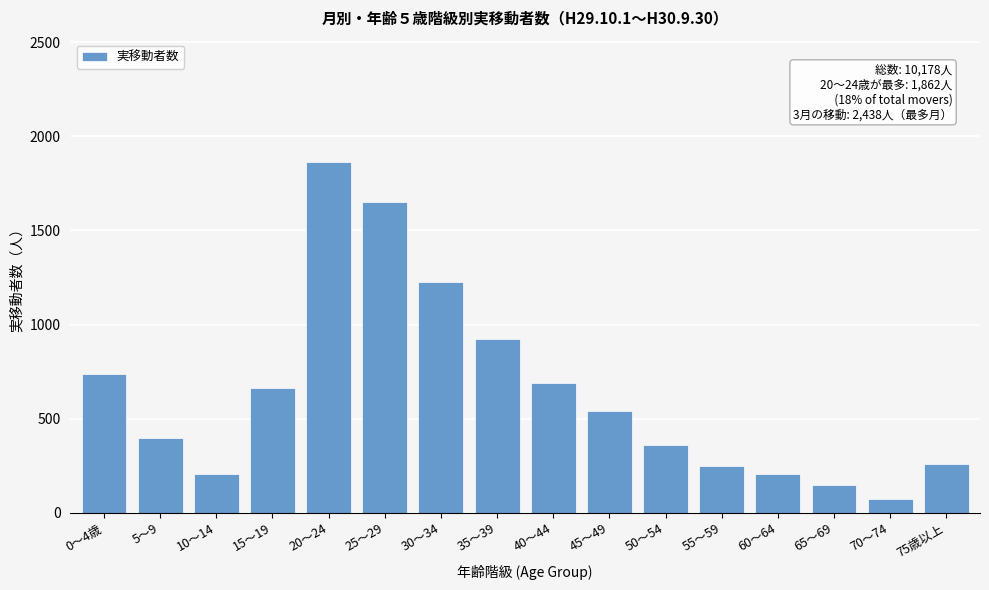

Is it true that the value at 10～14 is 107?

False